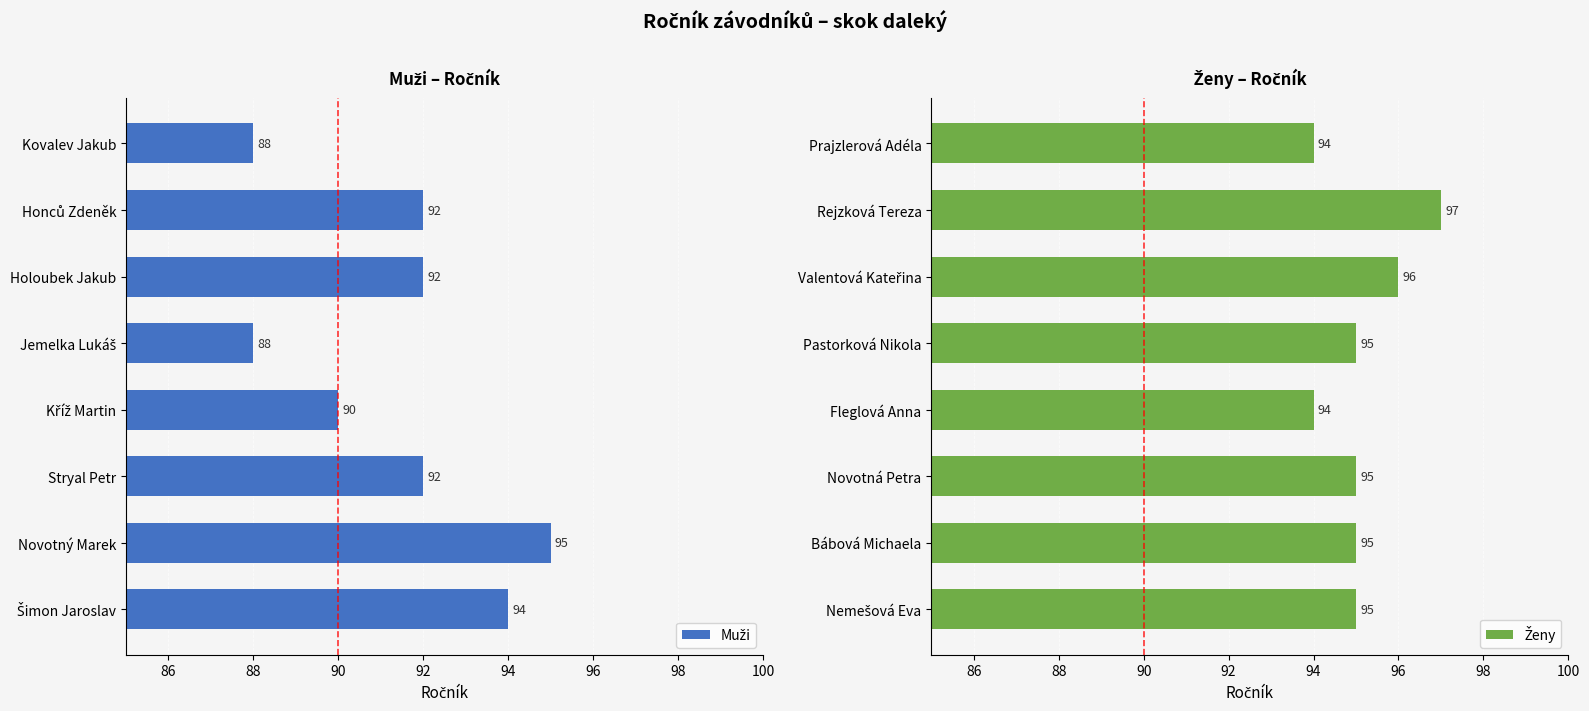

What is the approximate value of Ženy at Fleglová Anna?

94